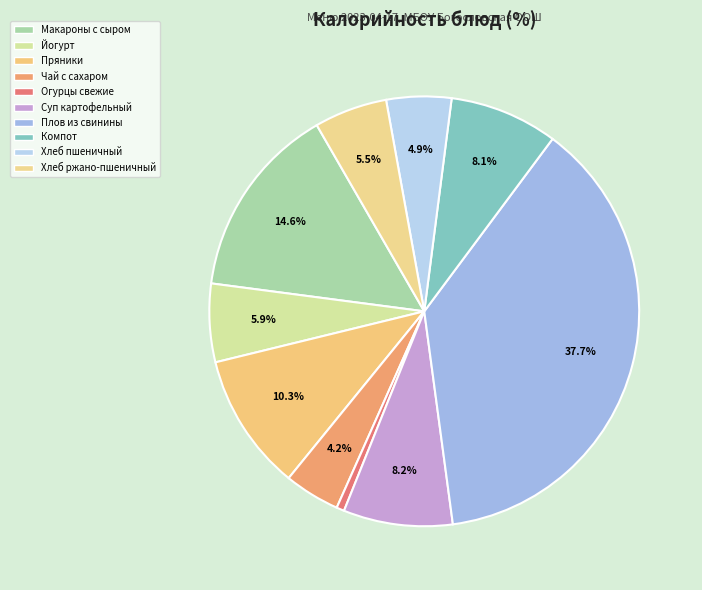

Approximately how many times larger is the value at Хлеб пшеничный compared to Суп картофельный?

0.6